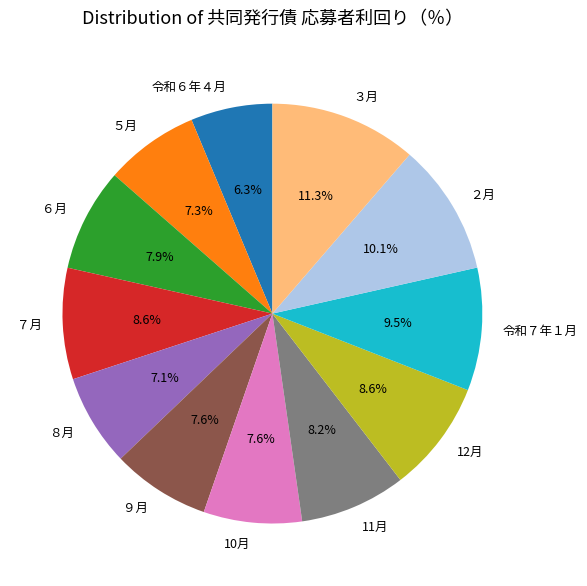

To the nearest percent, what is the average slice percentage?

8%